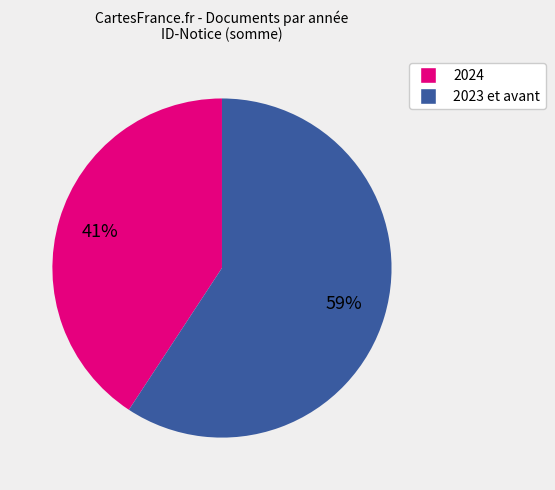

Which slice represents more than half of the pie?

2023 et avant